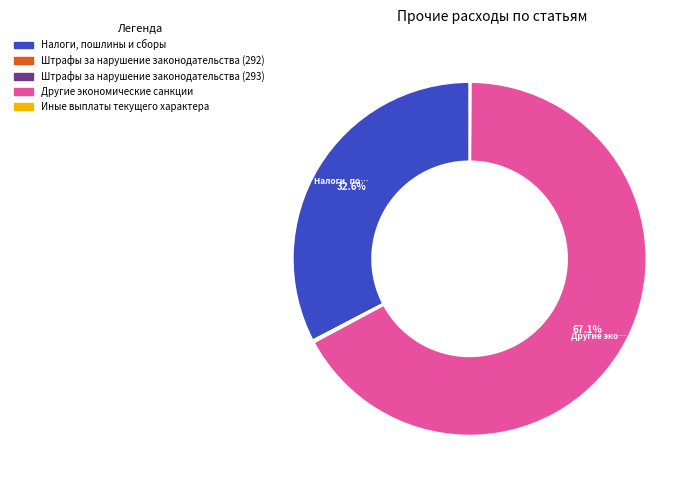

Between Налоги, пошлины и сборы and Другие экономические санкции, which is larger?

Другие экономические санкции